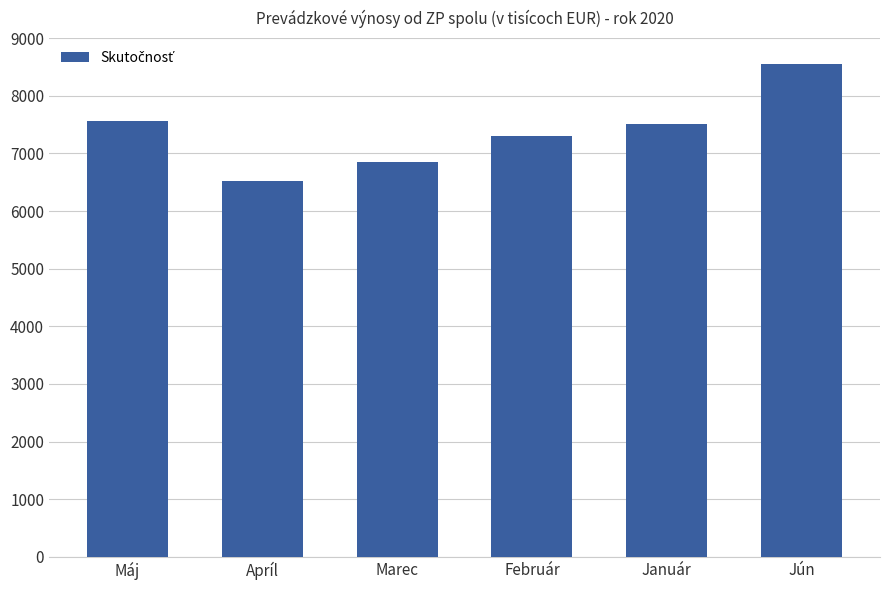

What is the ratio of the value at Február to the value at Január?

1.0